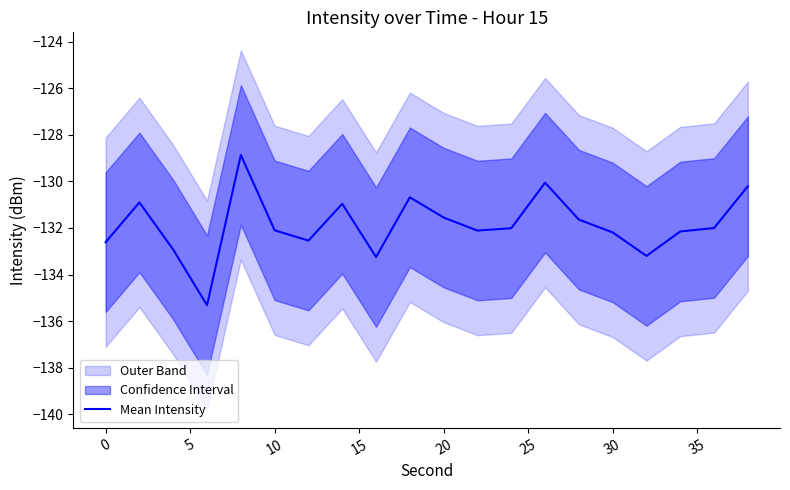

What is the minimum value for Mean Intensity?

-135.3